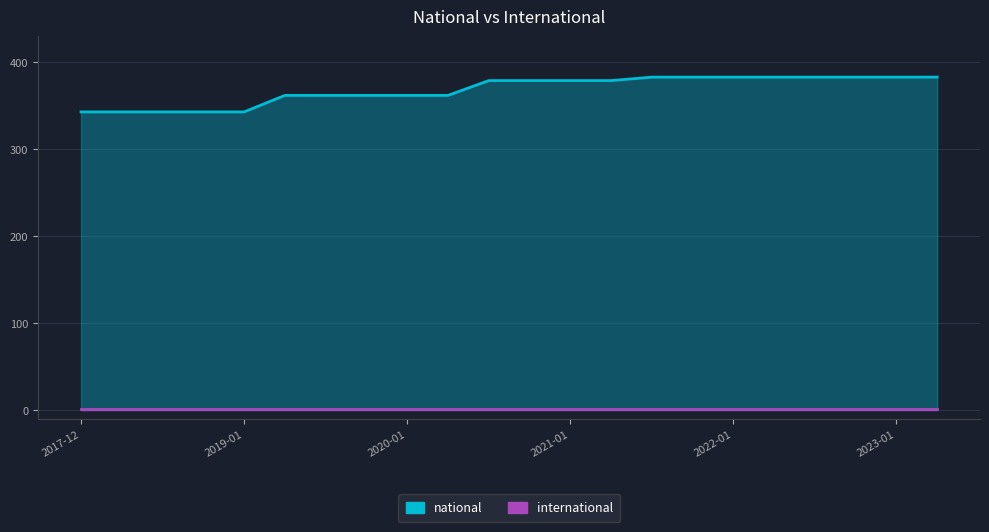

Which has a higher value, 2022-01 or 2020-01?

2022-01